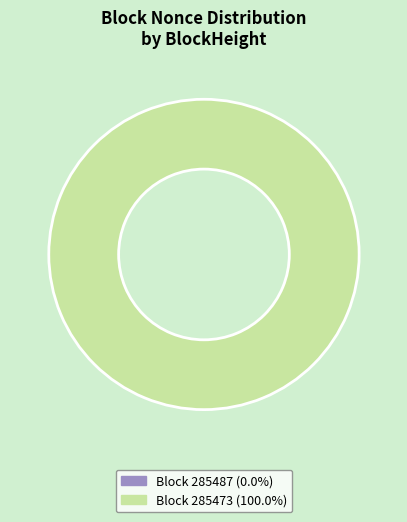

Which slice is the largest?

285473